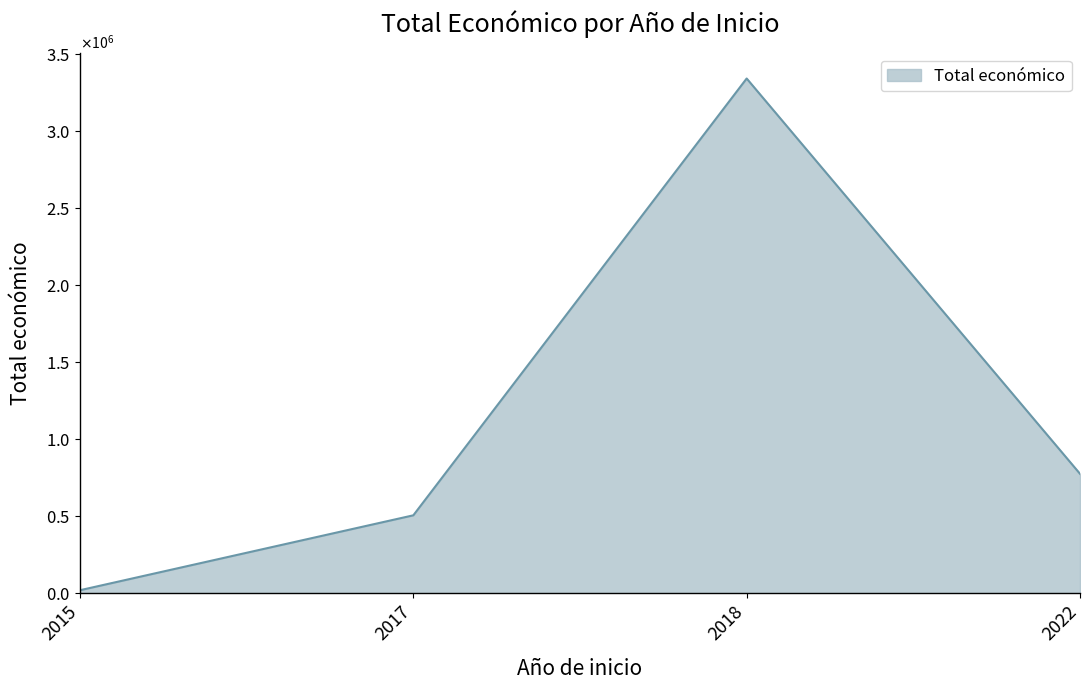

True or false: the data shows 103093 at 2017.

False